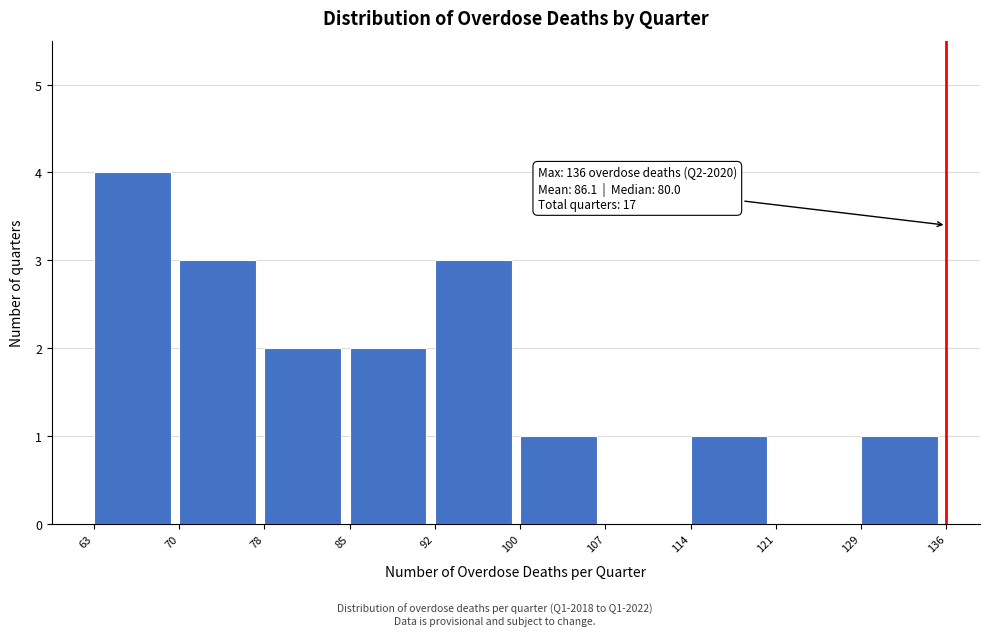

Which range on the x-axis has the tallest bar?

63 to 70